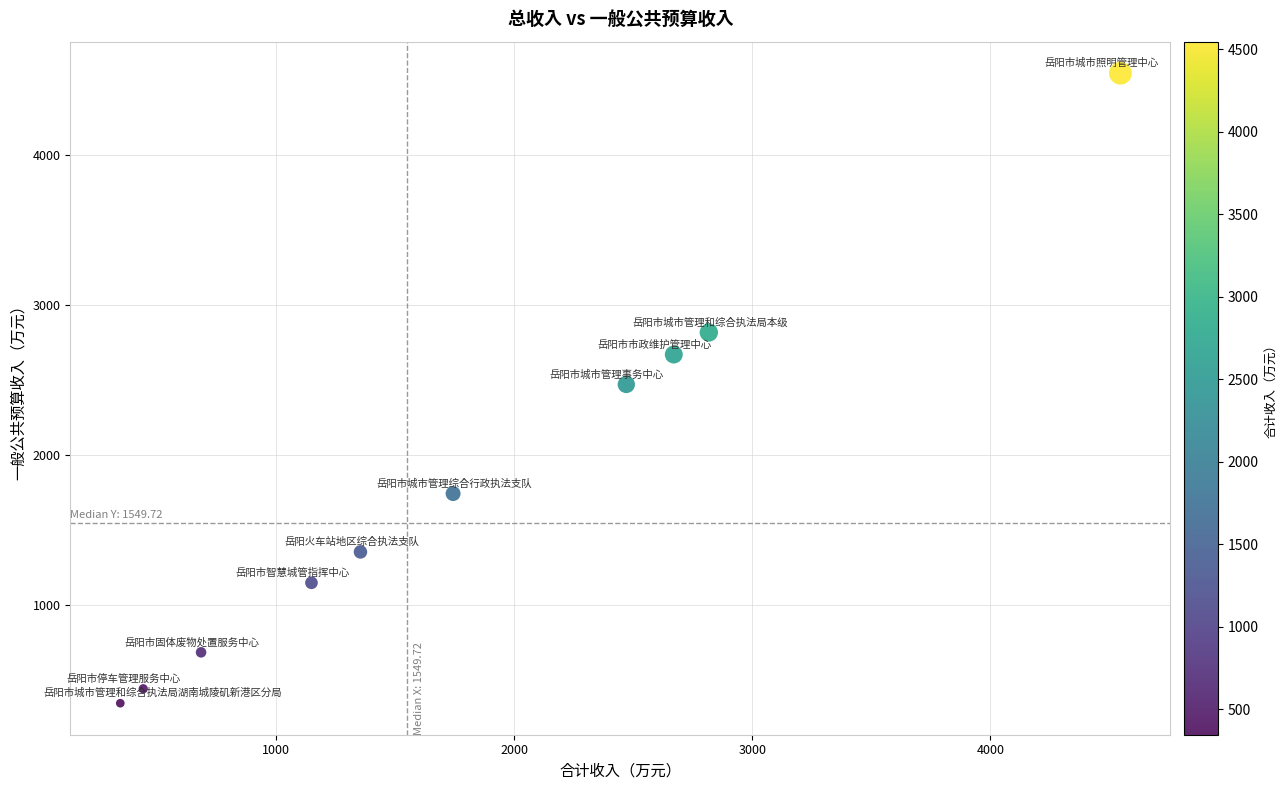

What is the average Y value?

1823.1